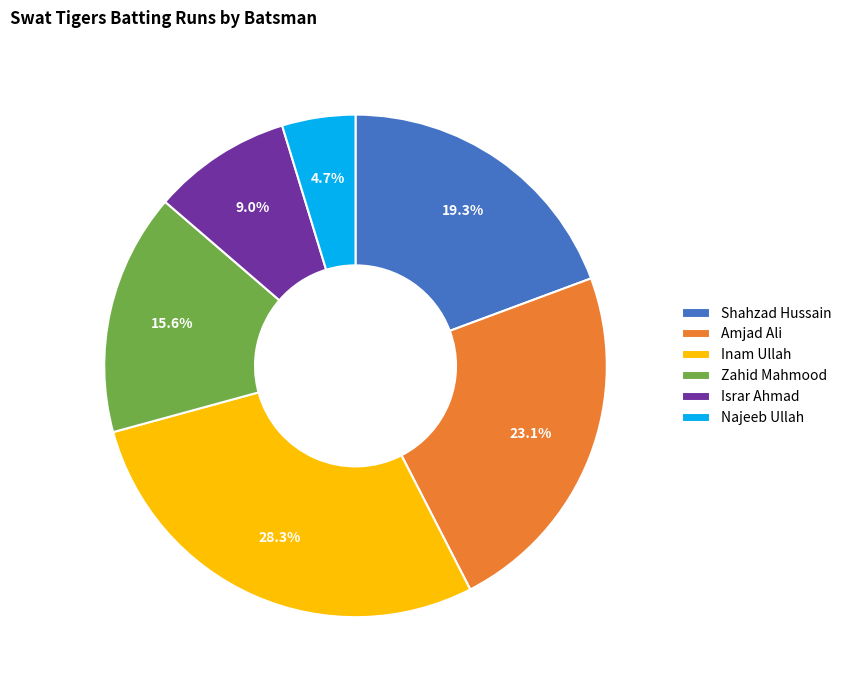

What percentage do Israr Ahmad and Najeeb Ullah together represent?

13.7%